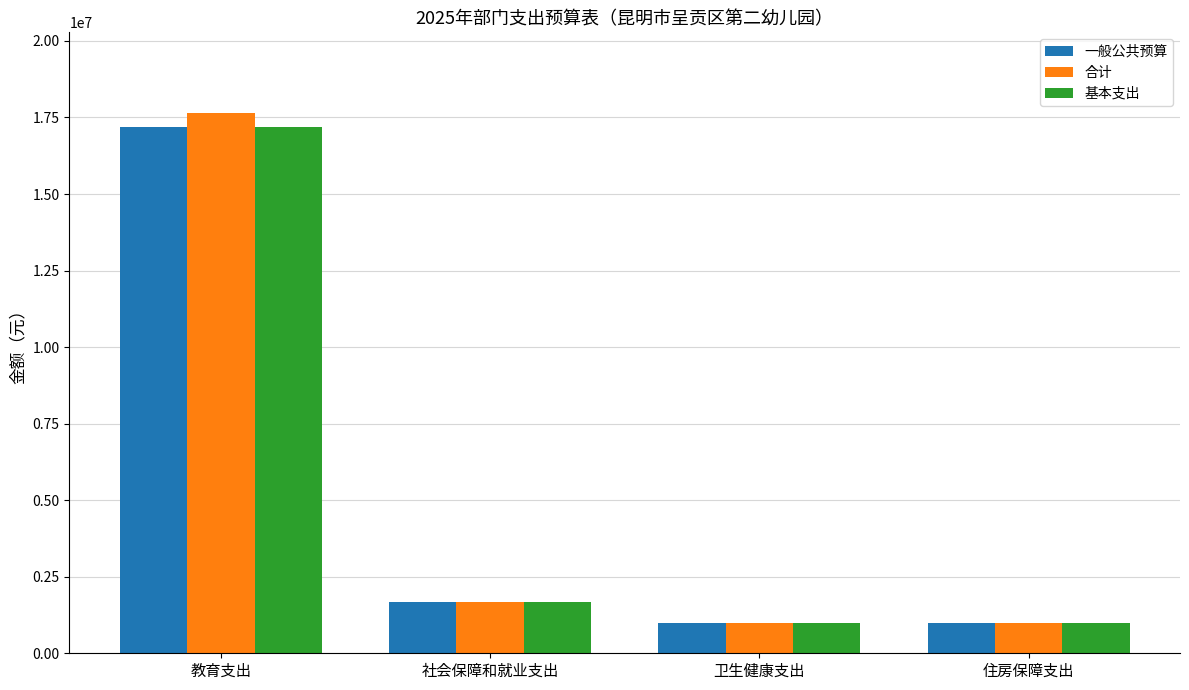

What is the lowest value of the 基本支出 series?

993792.0